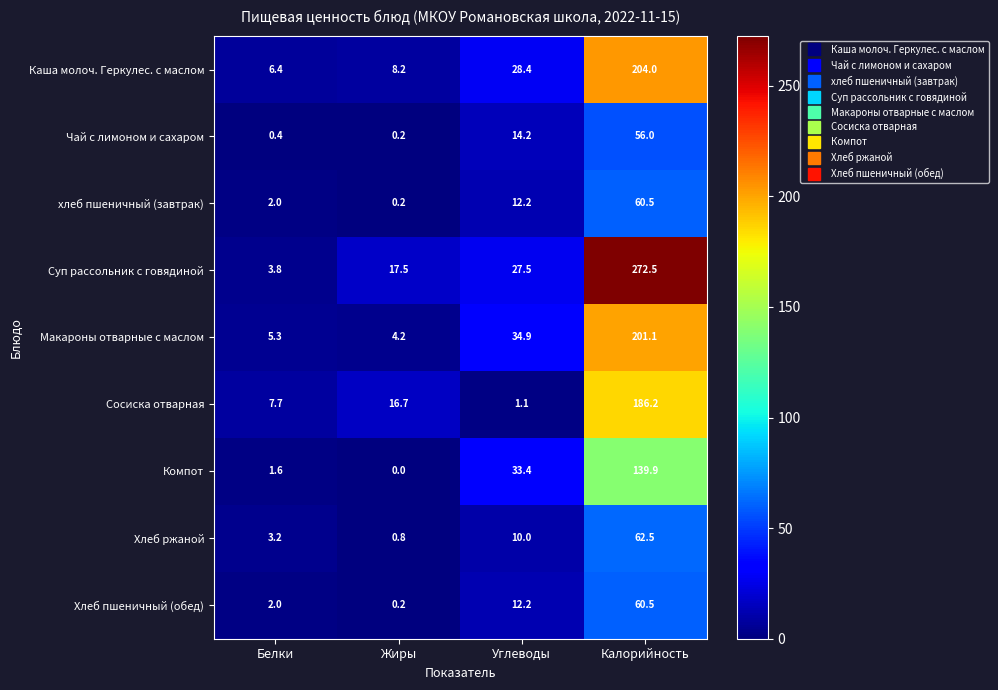

What is the difference between the highest and lowest values at Белки?

7.3